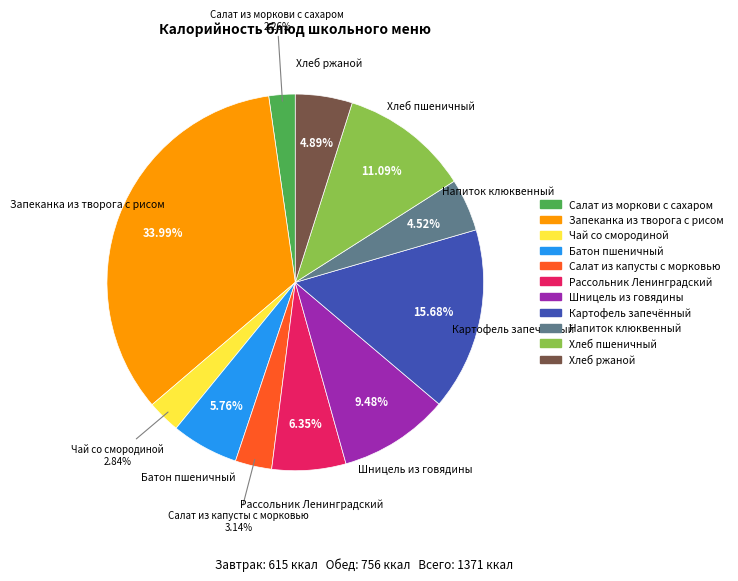

True or false: Рассольник Ленинградский accounts for 13% of the total.

False